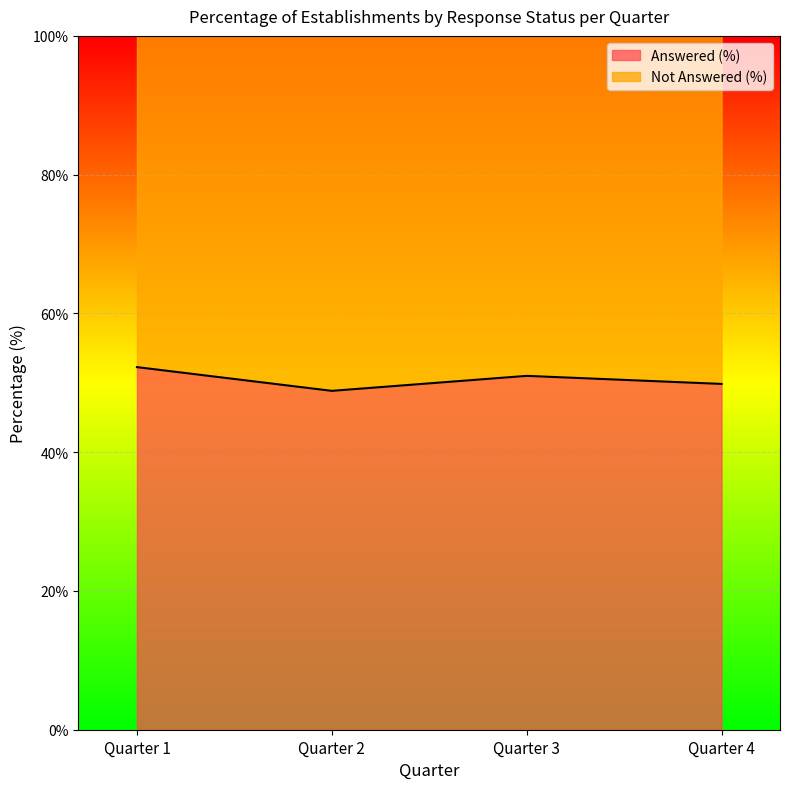

List the labels in order of value, largest first.

Quarter 1, Quarter 3, Quarter 4, Quarter 2